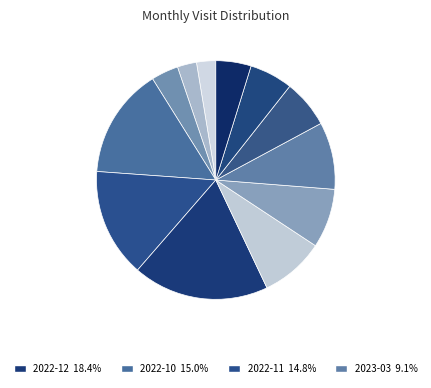

Which category has the smallest portion of the pie?

2022-07